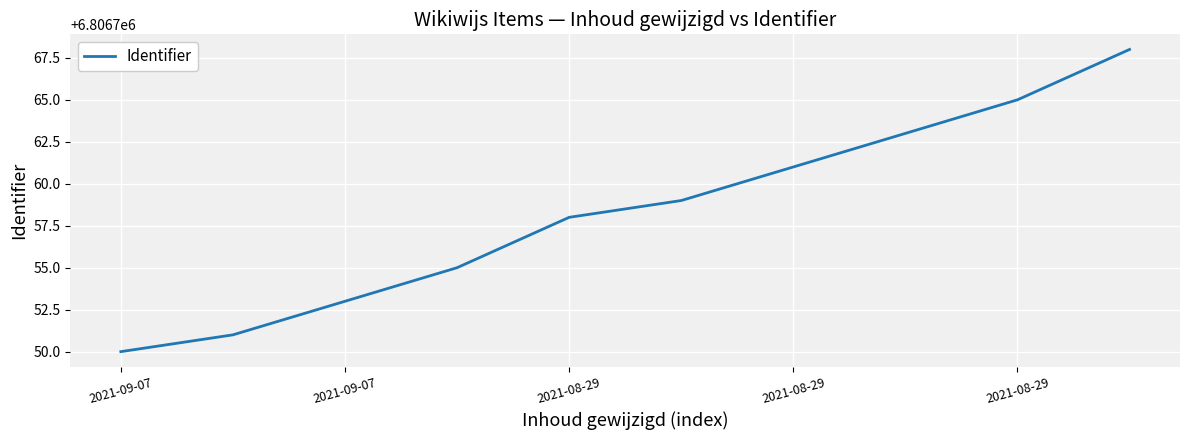

What is the greatest value displayed?

6806768